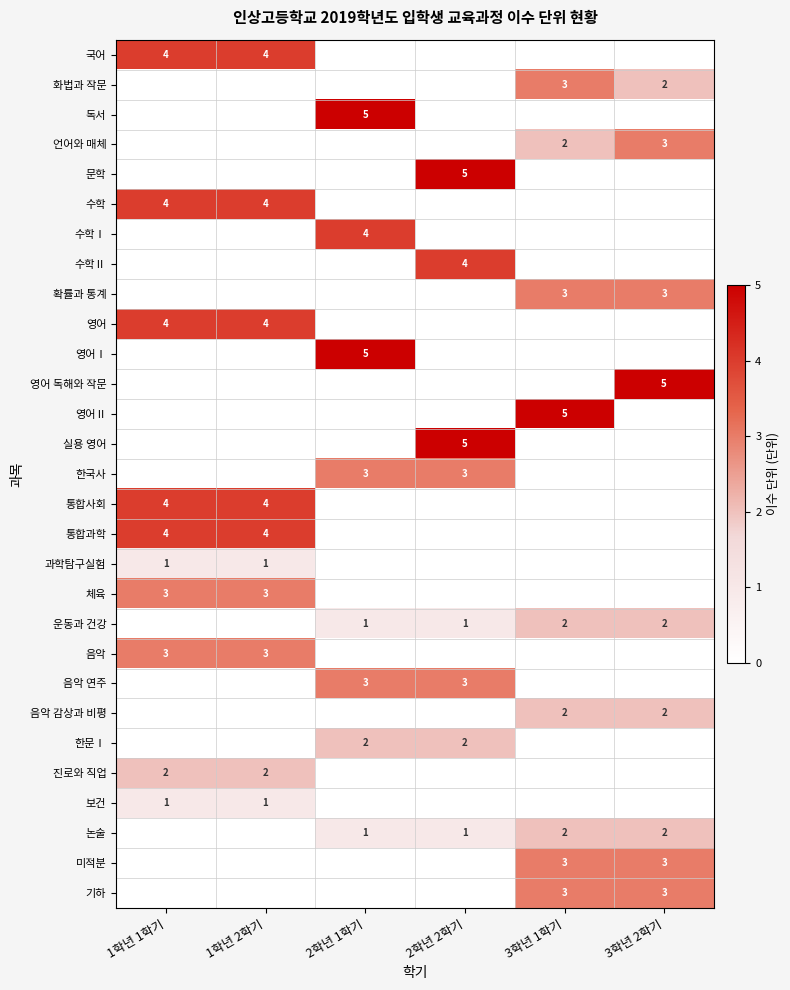

At which category does the chart reach its minimum across all series?

2학년 1학기